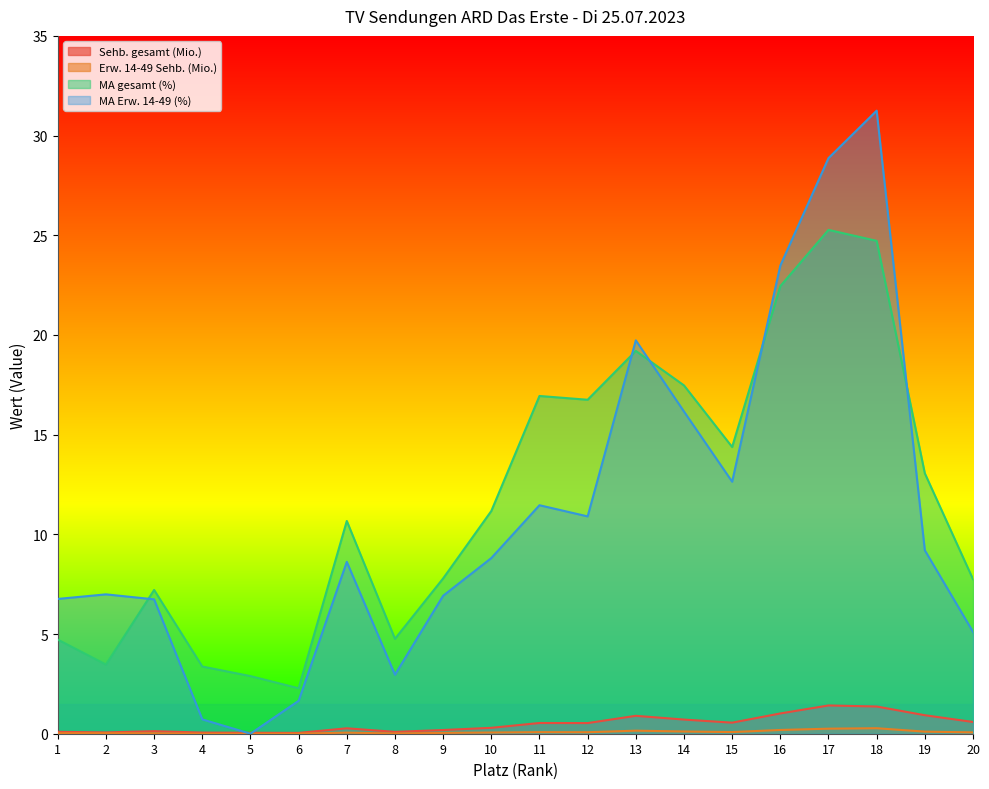

What is the difference between the MA gesamt (%) values at 6 and 12?

14.5